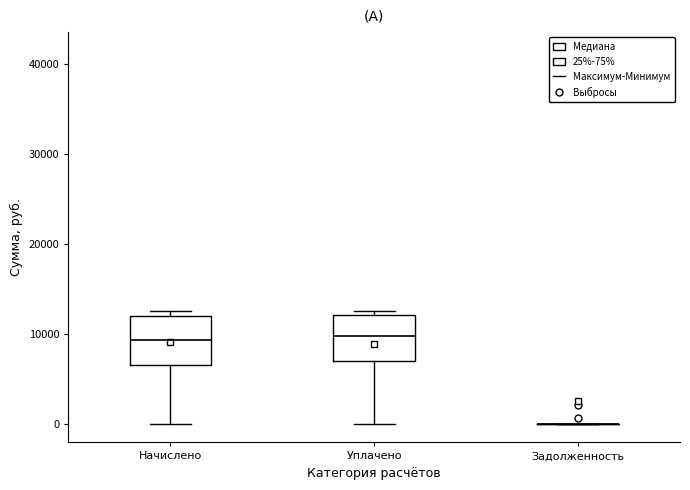

Reading left to right, read every box against the y-axis: the position of its median line, the range the box covers, and the ends of its whiskers. The values are not printed on the chart, so give them approximately, as read against the axis.

Начислено: median 9000, box 7000 to 12000, whiskers 0 to 13000
Уплачено: median 10000, box 7000 to 12000, whiskers 0 to 13000
Задолженность: box collapsed to a line at 0, whiskers 0 to 0